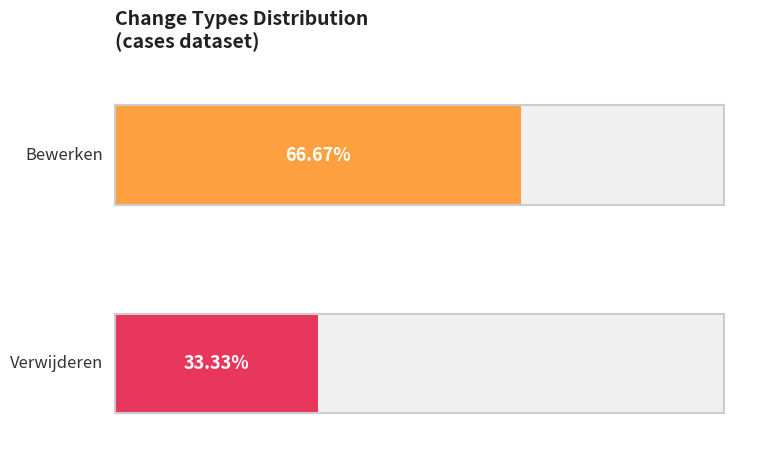

At which category is the sum across all series the highest?

1